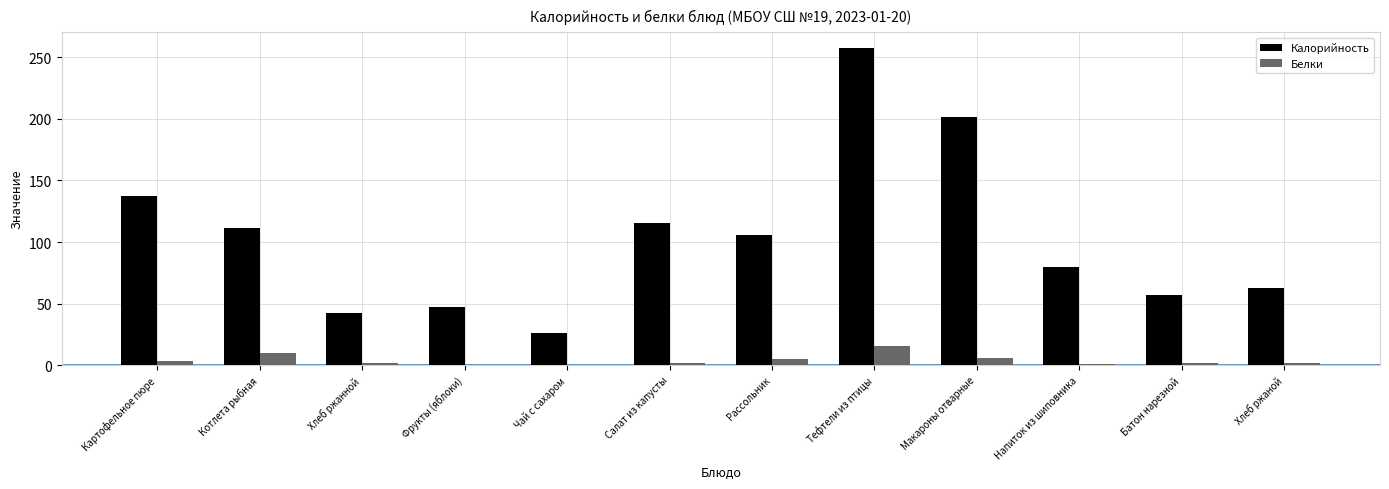

The value of Калорийность at Фрукты (яблоки) is 21.3. True or false?

False